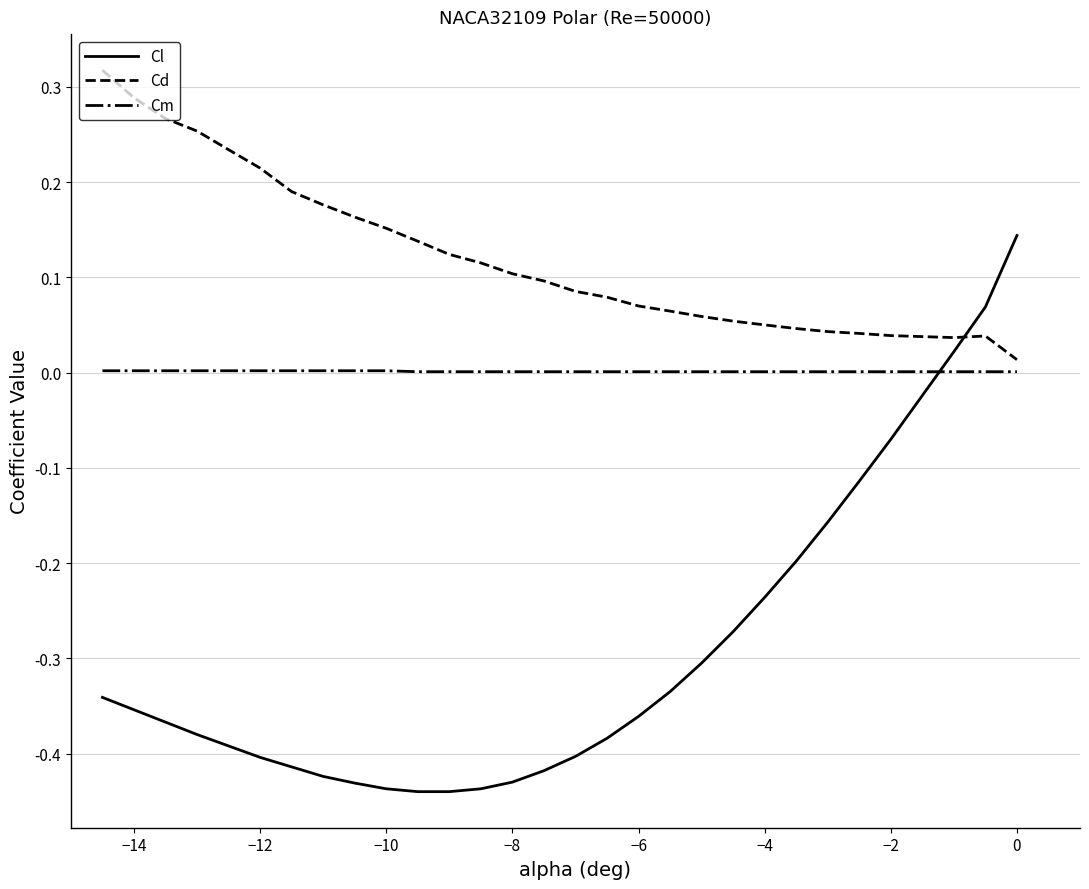

List the series in order of their peak value, highest first.

Cd, Cl, Cm